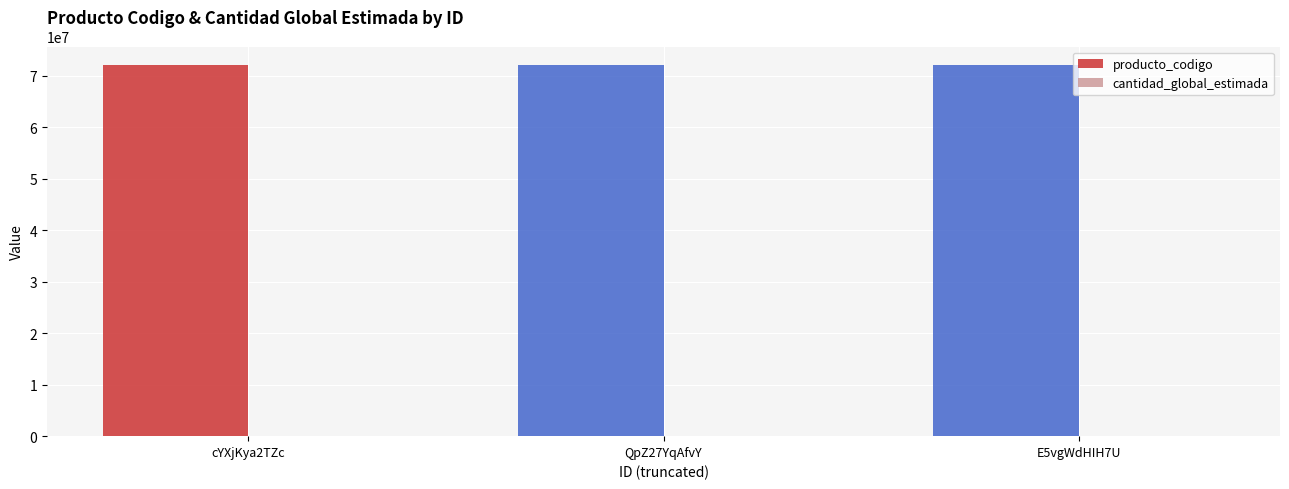

What is the greatest value displayed?

72102802